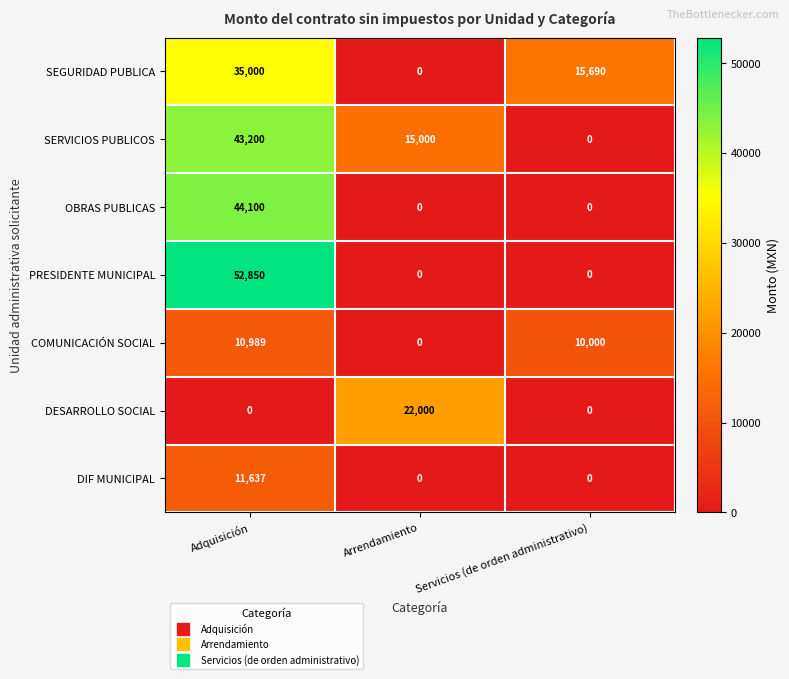

How many categories are shown in the chart?

3